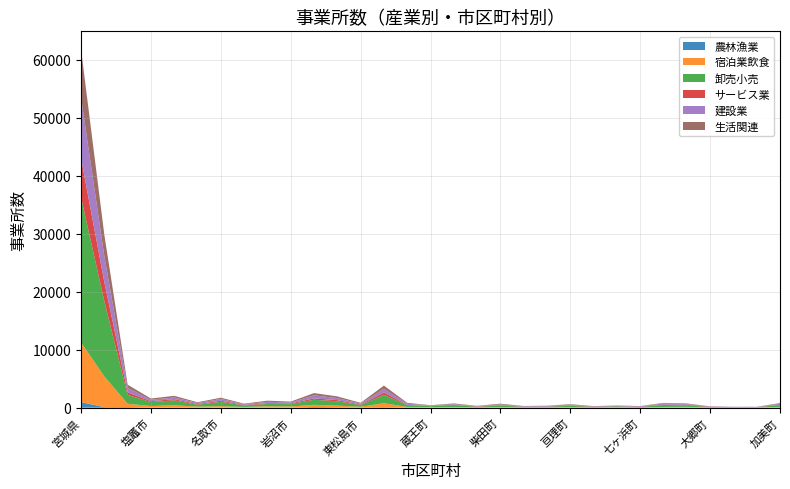

Reading left to right, what are all the values shown in this chart?

農林漁業: 宮城県=959	仙台市=97	石巻市=111	塩竈市=14	気仙沼市=40	白石市=31	名取市=14	角田市=16	多賀城市=3	岩沼市=14	登米市=120	栗原市=71	東松島市=32	大崎市=88	富谷市=3	蔵王町=25	大河原町=10	村田町=7	柴田町=8	川崎町=14	丸森町=13	亘理町=10	山元町=13	松島町=5	七ヶ浜町=3	利府町=0	大和町=24	大郷町=14	大衡村=6	色麻町=18	加美町=43
宿泊業飲食: 宮城県=10306	仙台市=5286	石巻市=566	塩竈市=276	気仙沼市=376	白石市=152	名取市=249	角田市=112	多賀城市=230	岩沼市=196	登米市=368	栗原市=287	東松島市=124	大崎市=684	富谷市=127	蔵王町=91	大河原町=104	村田町=39	柴田町=103	川崎町=36	丸森町=37	亘理町=72	山元町=29	松島町=87	七ヶ浜町=27	利府町=124	大和町=116	大郷町=23	大衡村=21	色麻町=20	加美町=93
卸売小売: 宮城県=25004	仙台市=12964	石巻市=1513	塩竈市=685	気仙沼市=840	白石市=321	名取市=752	角田市=258	多賀城市=410	岩沼市=401	登米市=880	栗原市=741	東松島市=289	大崎市=1437	富谷市=306	蔵王町=133	大河原町=322	村田町=114	柴田町=247	川崎町=95	丸森町=123	亘理町=231	山元町=97	松島町=146	七ヶ浜町=81	利府町=337	大和町=261	大郷町=64	大衡村=47	色麻町=52	加美町=286
サービス業: 宮城県=6754	仙台市=3302	石巻市=448	塩竈市=148	気仙沼市=210	白石市=110	名取市=180	角田市=87	多賀城市=130	岩沼市=123	登米市=230	栗原市=207	東松島市=85	大崎市=419	富谷市=63	蔵王町=40	大河原町=76	村田町=46	柴田町=80	川崎町=35	丸森町=42	亘理町=72	山元町=44	松島町=29	七ヶ浜町=37	利府町=64	大和町=94	大郷町=50	大衡村=33	色麻町=17	加美町=78
建設業: 宮城県=10458	仙台市=4469	石巻市=778	塩竈市=255	気仙沼市=293	白石市=192	名取市=314	角田市=122	多賀城市=237	岩沼市=163	登米市=530	栗原市=350	東松島市=171	大崎市=614	富谷市=181	蔵王町=92	大河原町=92	村田町=74	柴田町=117	川崎町=71	丸森町=92	亘理町=118	山元町=53	松島町=60	七ヶ浜町=86	利府町=185	大和町=128	大郷町=61	大衡村=42	色麻町=43	加美町=170
生活関連: 宮城県=8298	仙台市=3686	石巻市=545	塩竈市=201	気仙沼市=283	白石市=133	名取市=215	角田市=97	多賀城市=199	岩沼市=152	登米市=388	栗原市=288	東松島市=131	大崎市=569	富谷市=151	蔵王町=47	大河原町=127	村田町=40	柴田町=132	川崎町=38	丸森町=38	亘理町=100	山元町=37	松島町=48	七ヶ浜町=47	利府町=112	大和町=103	大郷町=29	大衡村=9	色麻町=10	加美町=119